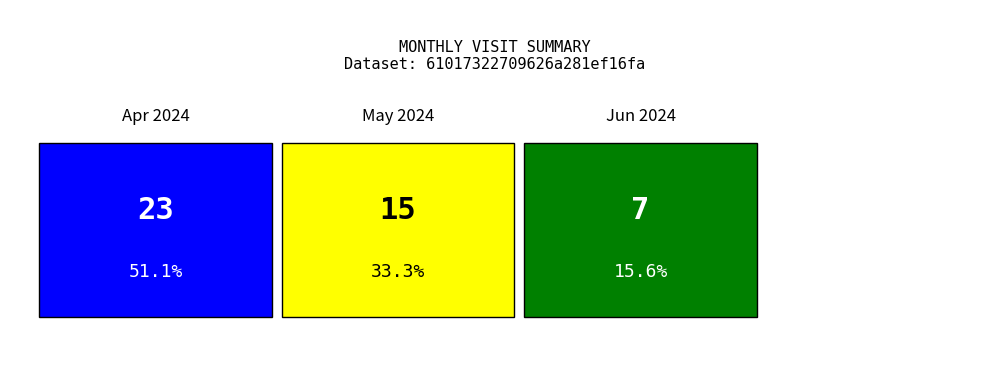

What is the ratio of the value at 2024-04 to the value at 2024-06?

3.3